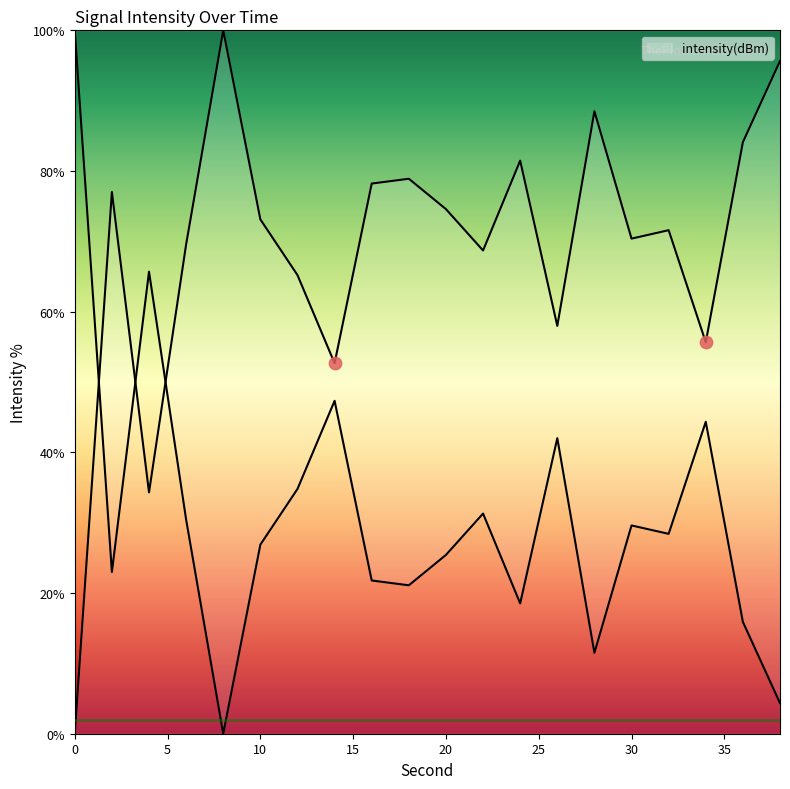

What is the change in value from 0 to 28?

+88.5